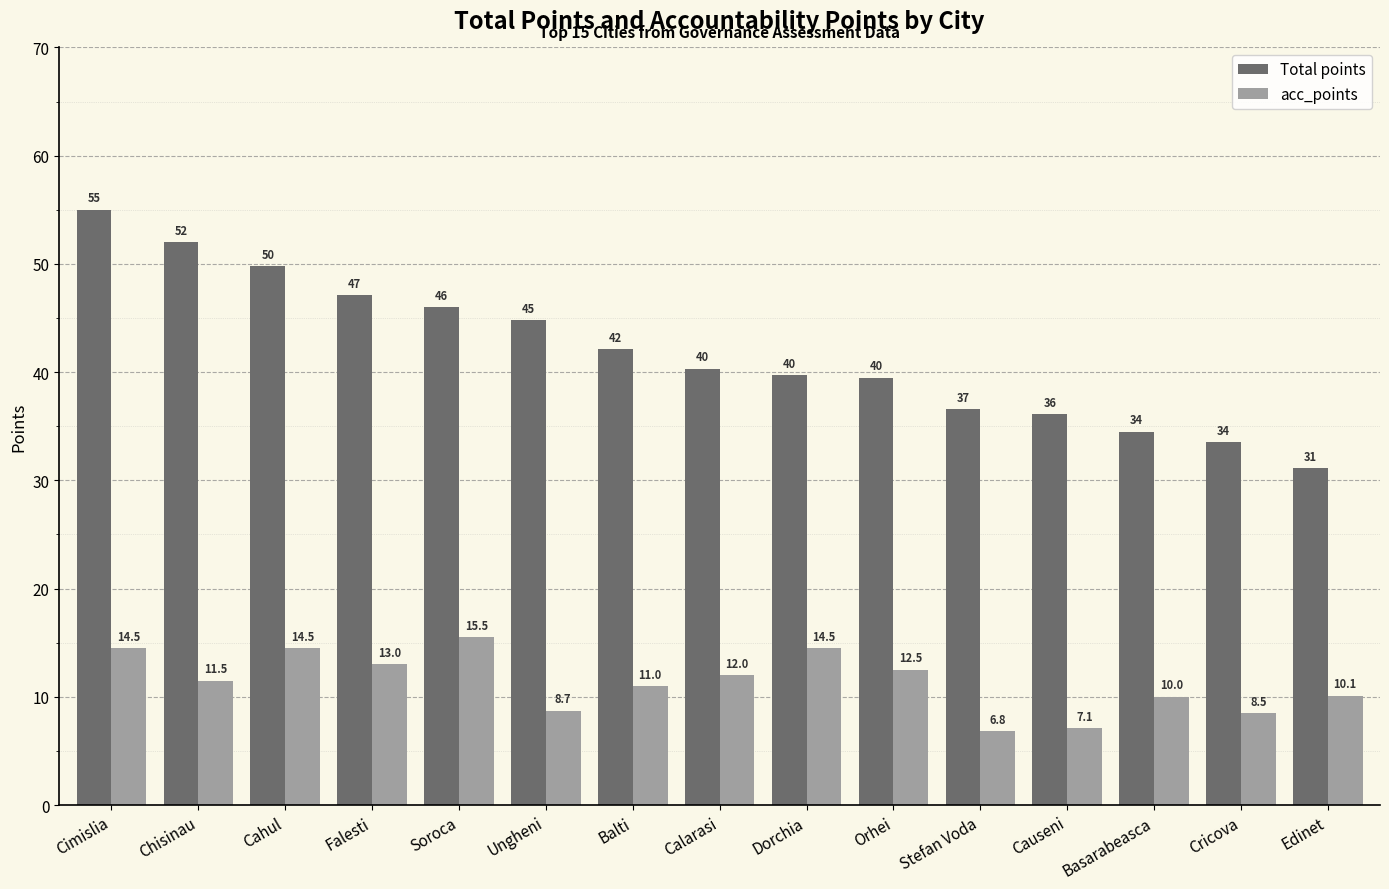

At which category is the sum across all series the highest?

Cimislia